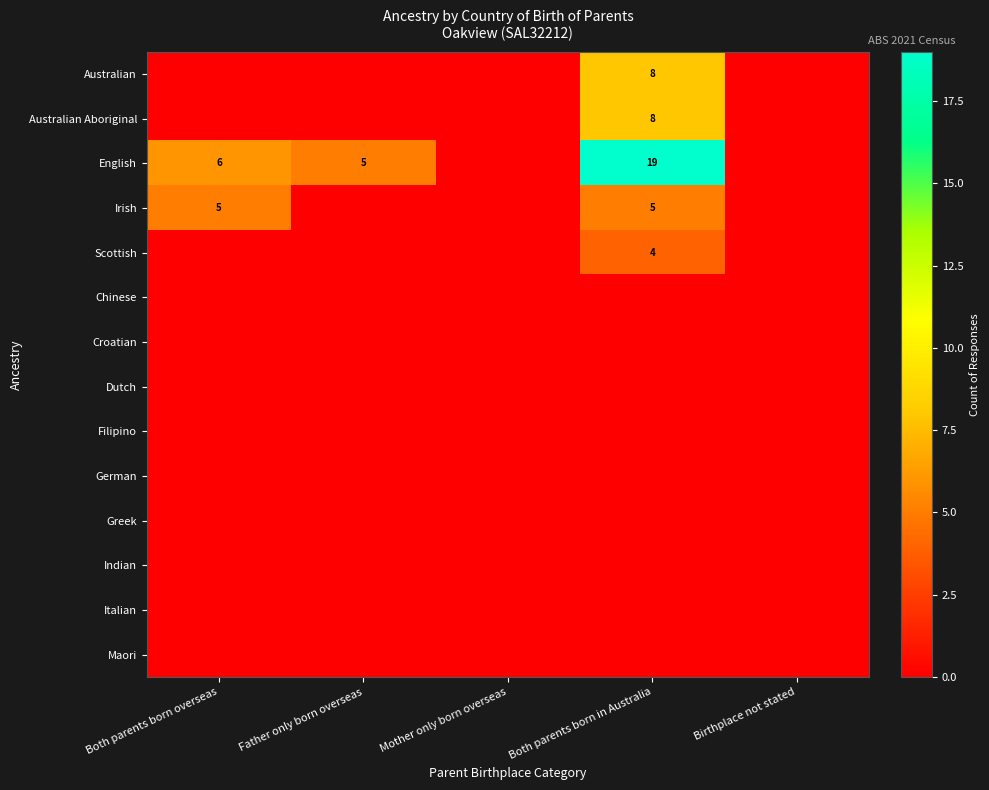

What is the difference between the maximum and minimum values in the English series?

19